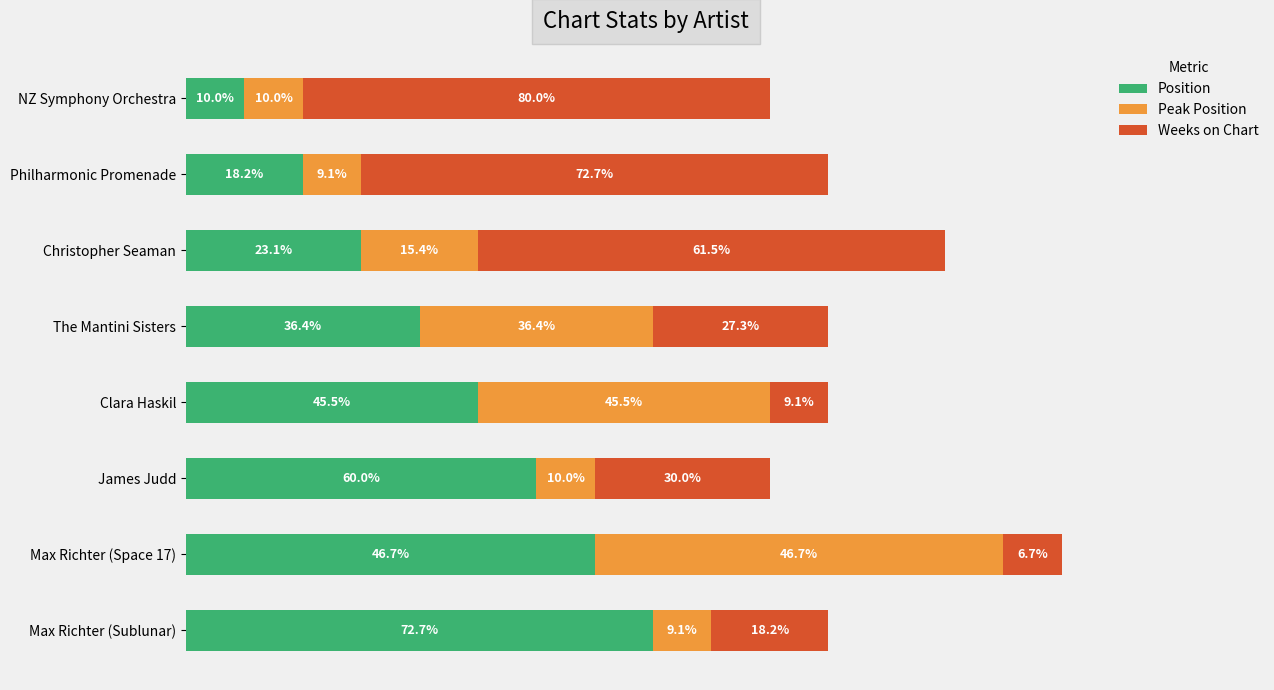

What are all the series names shown in the legend?

Position, Peak Position, Weeks on Chart